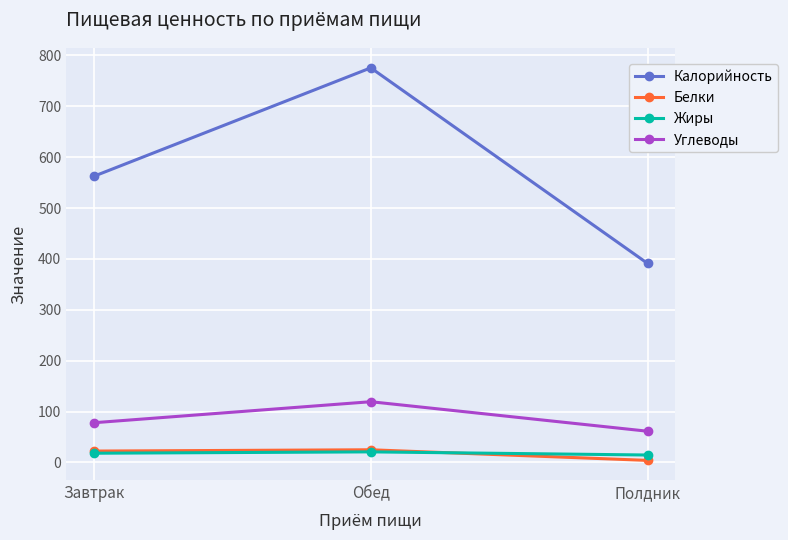

What is the label of the 1st point from the right?

Полдник